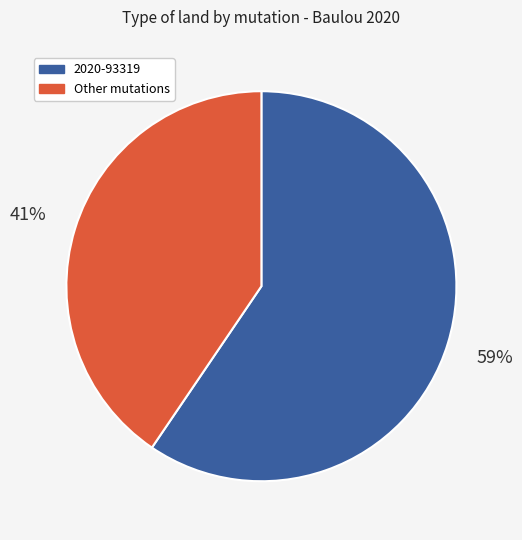

The 2020-93319 slice represents 1% of the pie. True or false?

False